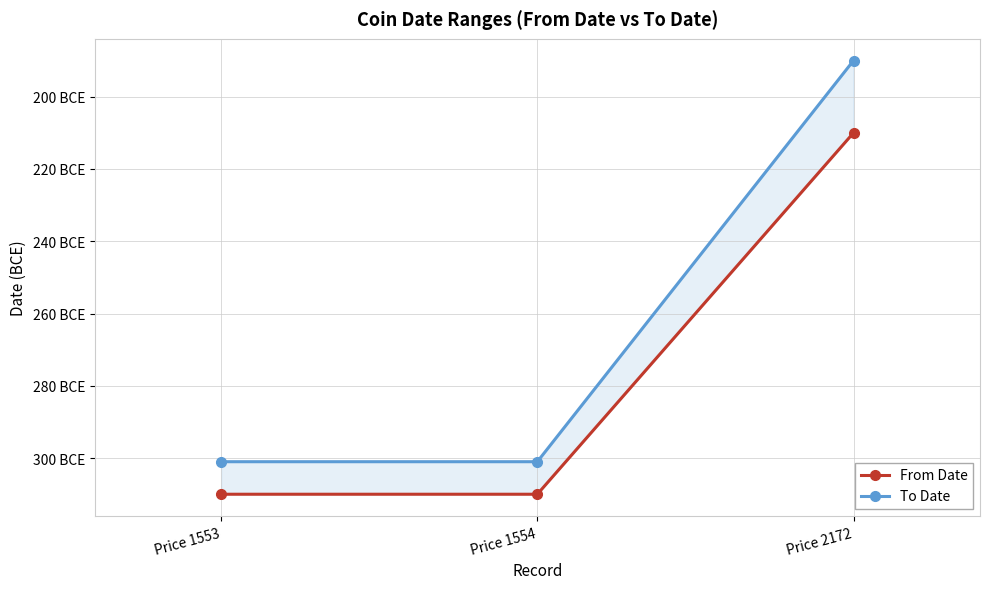

At Price 2172, list the series in order from smallest to largest.

From Date, To Date